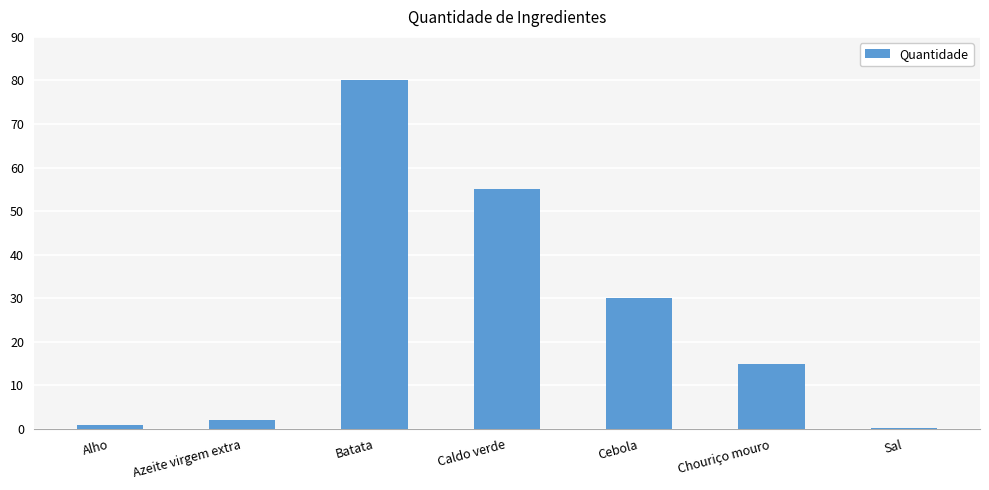

What is the ratio of the value at Caldo verde to the value at Cebola?

1.8